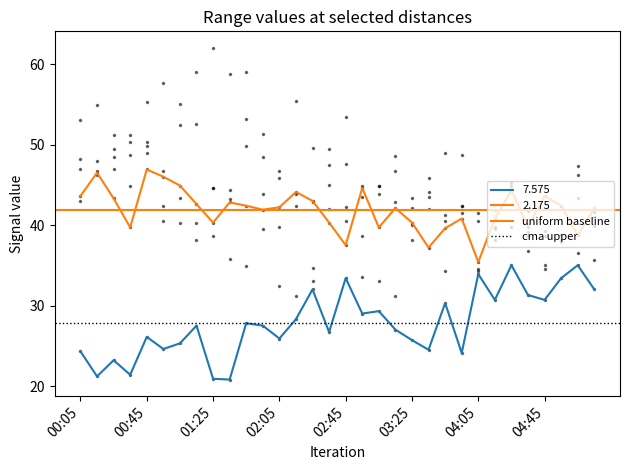

Between 00:45 and 00:05, which is larger?

00:45